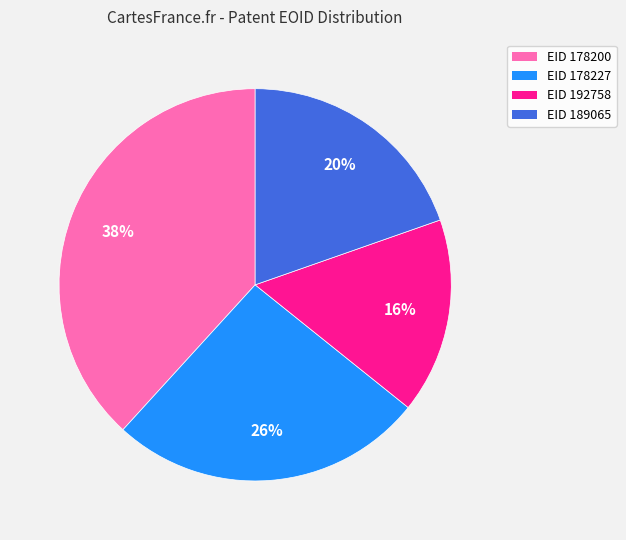

To the nearest percent, what percentage of the pie is EID 178227?

26%